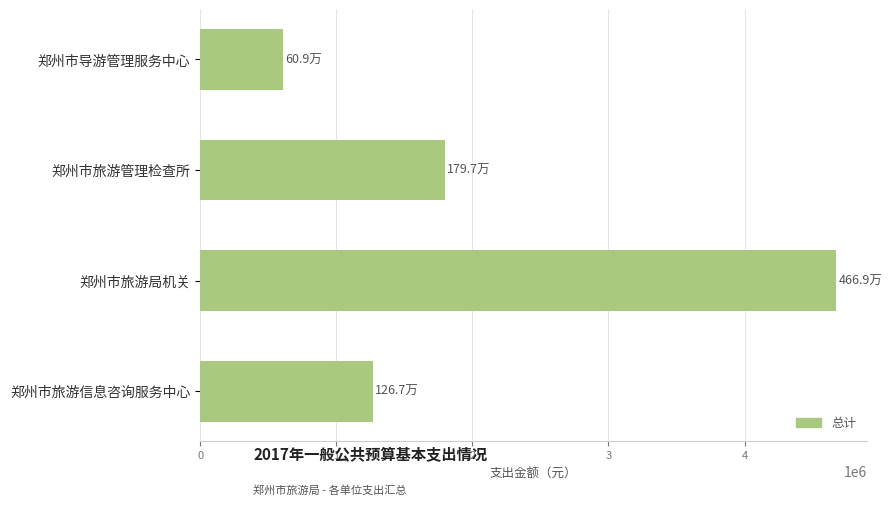

What is the value of the 4th bar from the top?

1267309